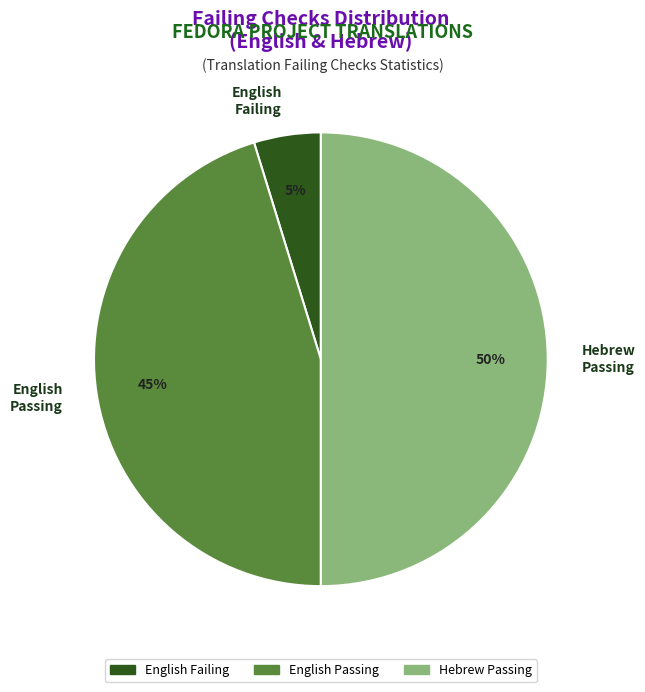

Rank the categories by value from highest to lowest.

Hebrew Passing, English Passing, English Failing